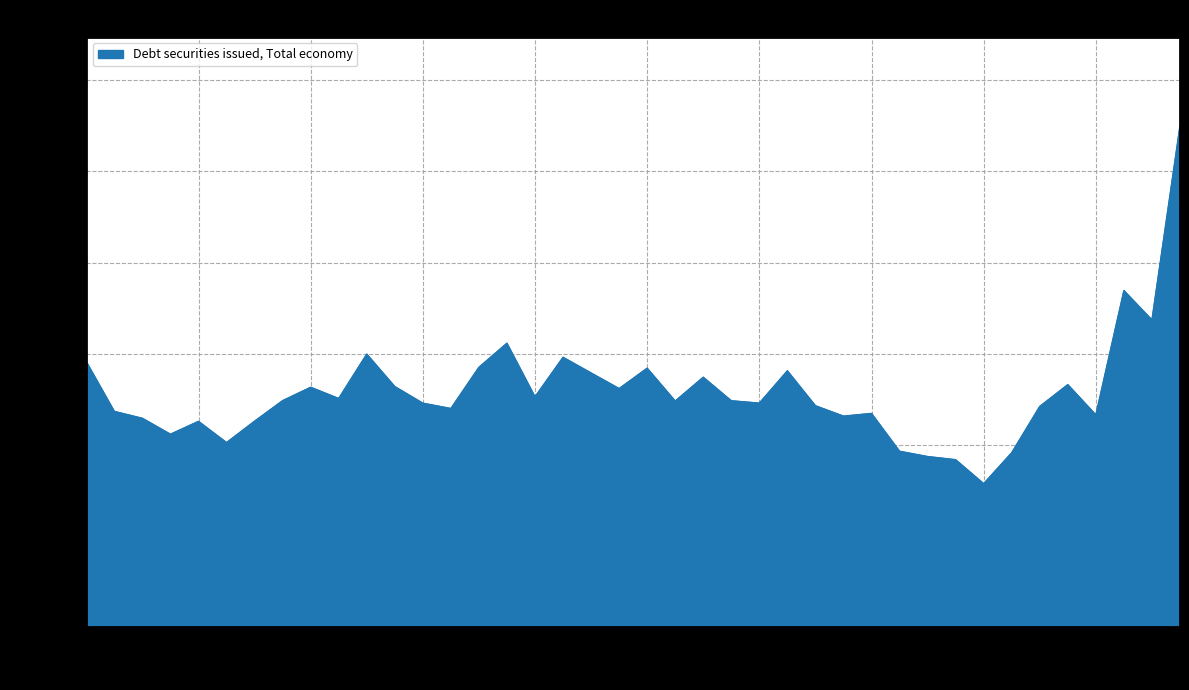

What is the smallest value displayed?

311417.3